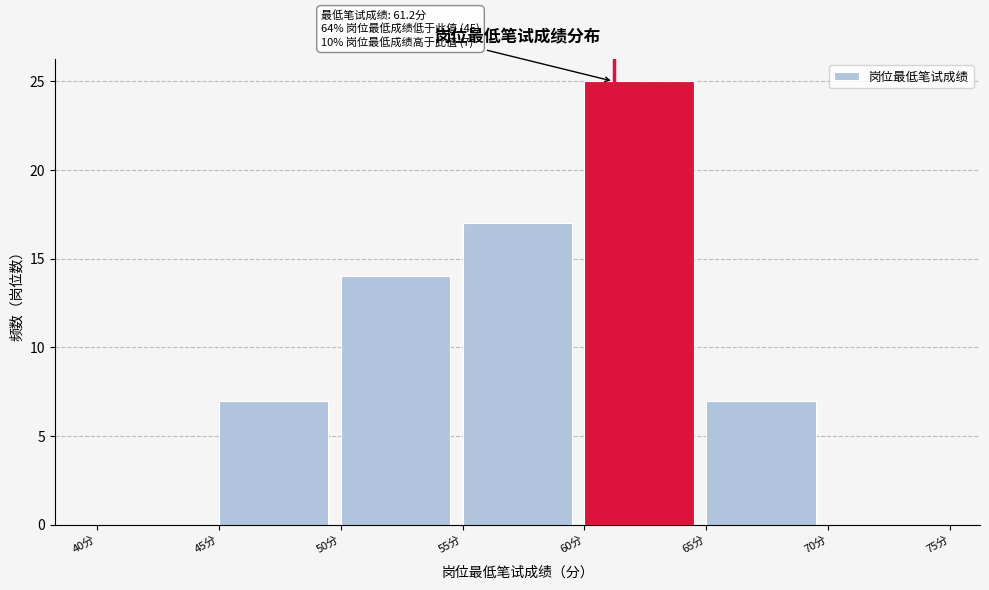

Over which range of the x-axis is the bar tallest?

60 to 65